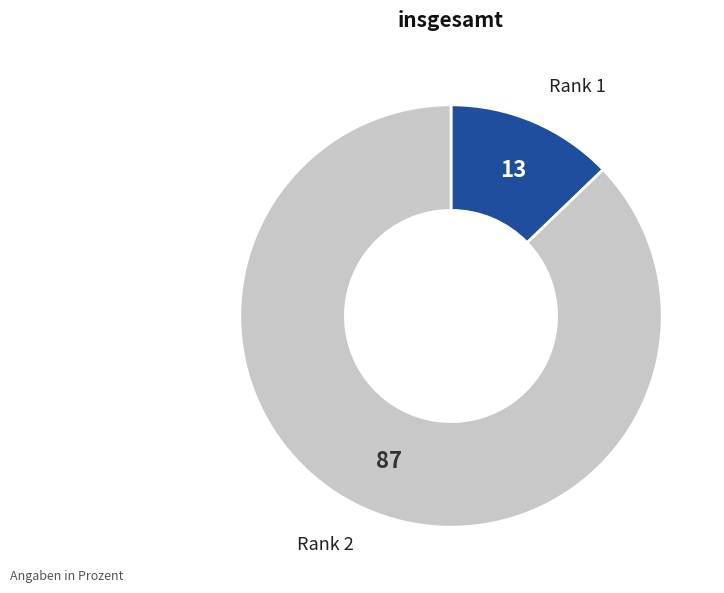

Which slice represents more than half of the pie?

Rank 2